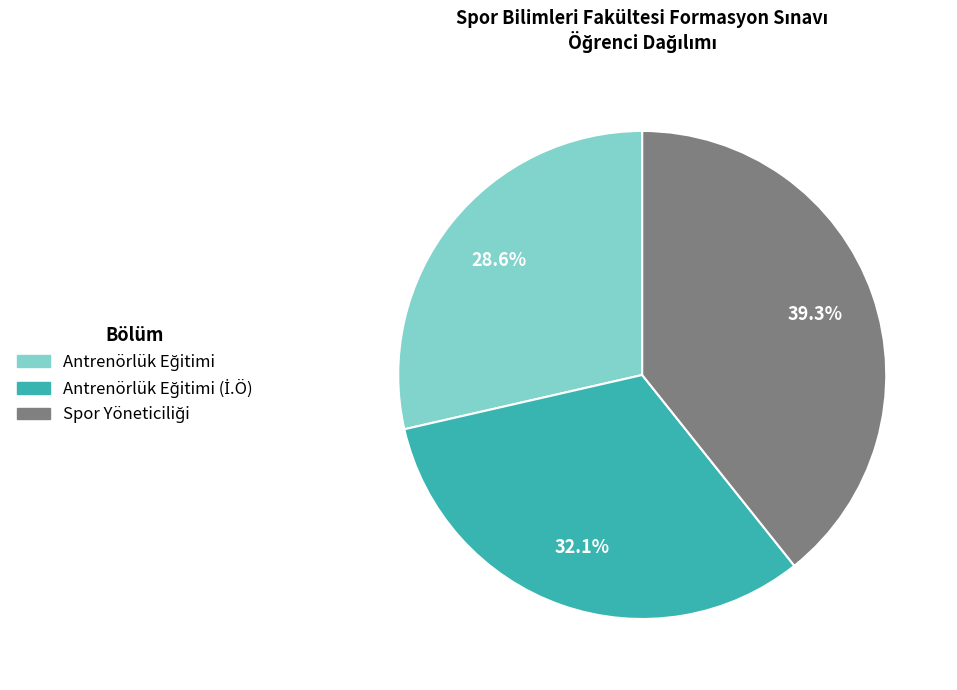

Is there any slice that represents more than half of the pie?

No